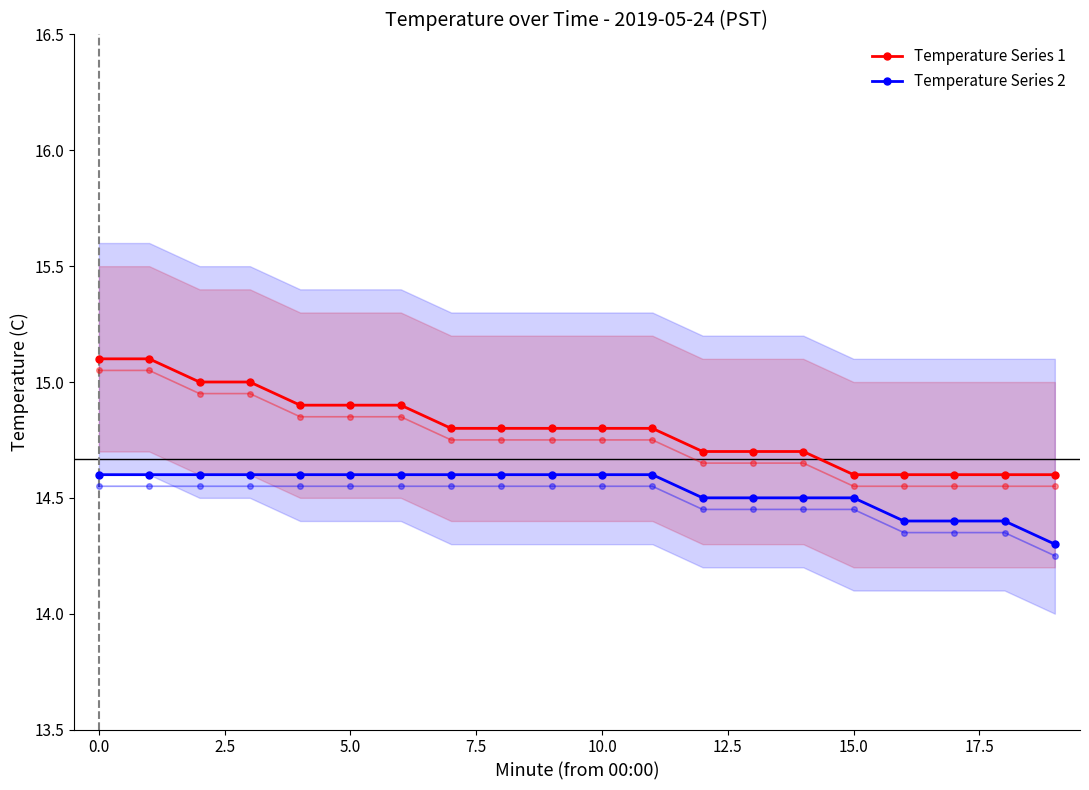

What is the difference between the second highest and minimum values in the Temperature Series 2 series?

0.3